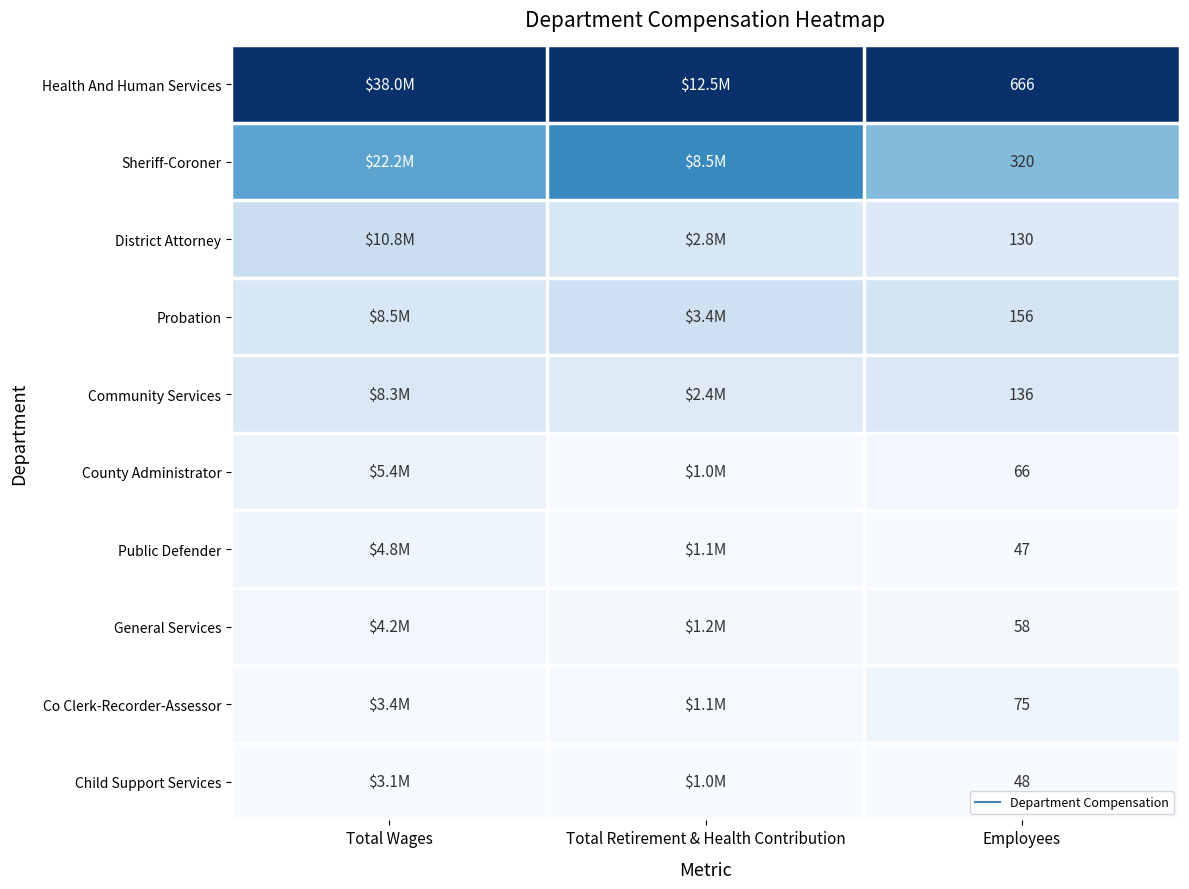

At which category is the sum across all series the highest?

Total Wages